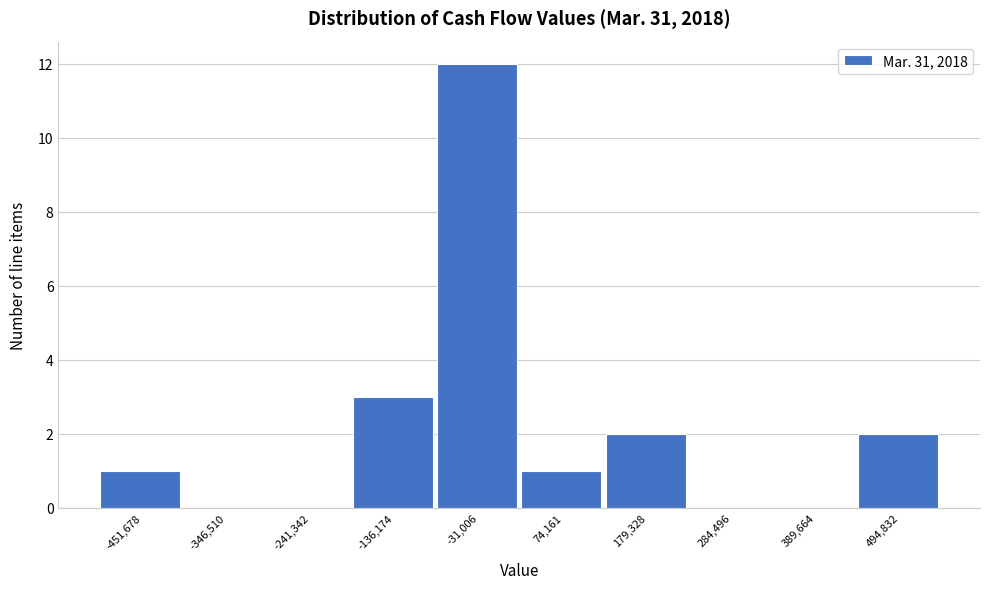

Reading left to right, extract all data points from this chart.

-451,678=1	-346,510=0	-241,342=0	-136,174=3	-31,006=12	74,161=1	179,328=2	284,496=0	389,664=0	494,832=2